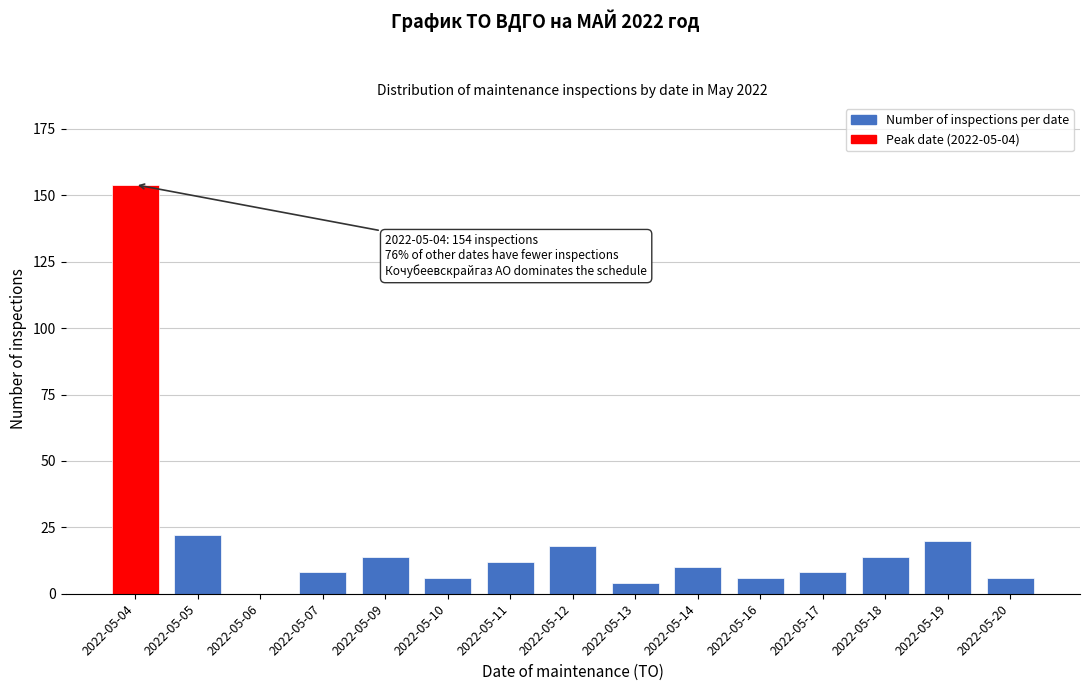

Reading left to right, transcribe all the data shown in this chart.

2022-05-04=154	2022-05-05=22	2022-05-06=0	2022-05-07=8	2022-05-09=14	2022-05-10=6	2022-05-11=12	2022-05-12=18	2022-05-13=4	2022-05-14=10	2022-05-16=6	2022-05-17=8	2022-05-18=14	2022-05-19=20	2022-05-20=6